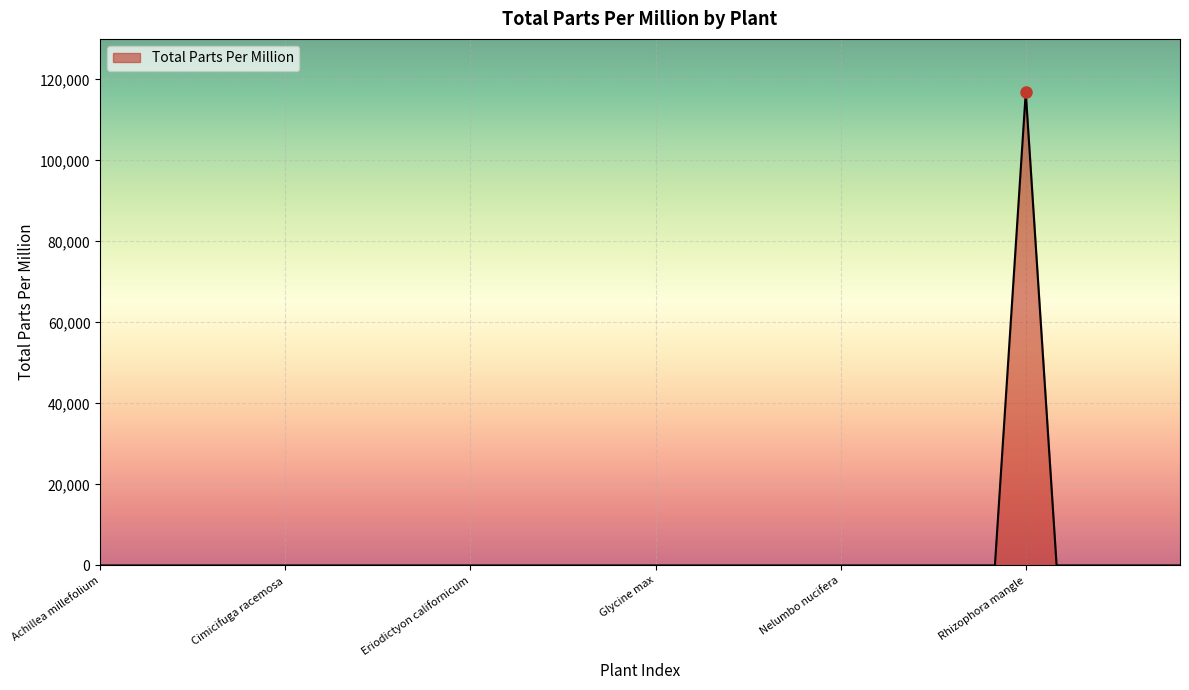

What is the difference between the maximum and minimum values?

116800